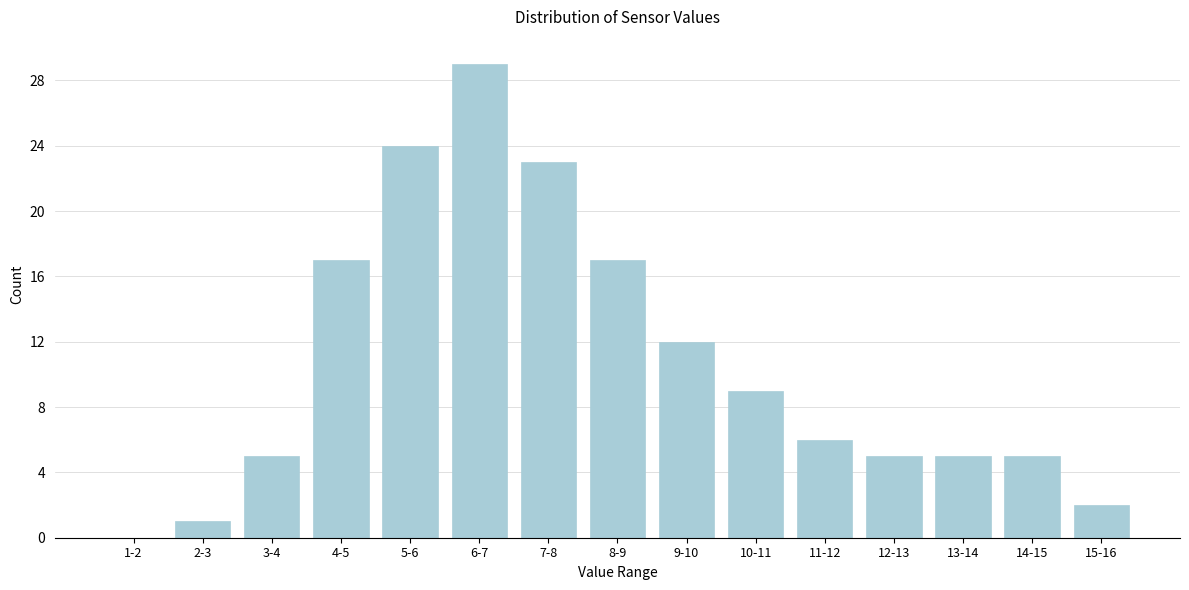

Reading left to right, transcribe all the data shown in this chart.

1-2=0	2-3=1	3-4=5	4-5=17	5-6=24	6-7=29	7-8=23	8-9=17	9-10=12	10-11=9	11-12=6	12-13=5	13-14=5	14-15=5	15-16=2